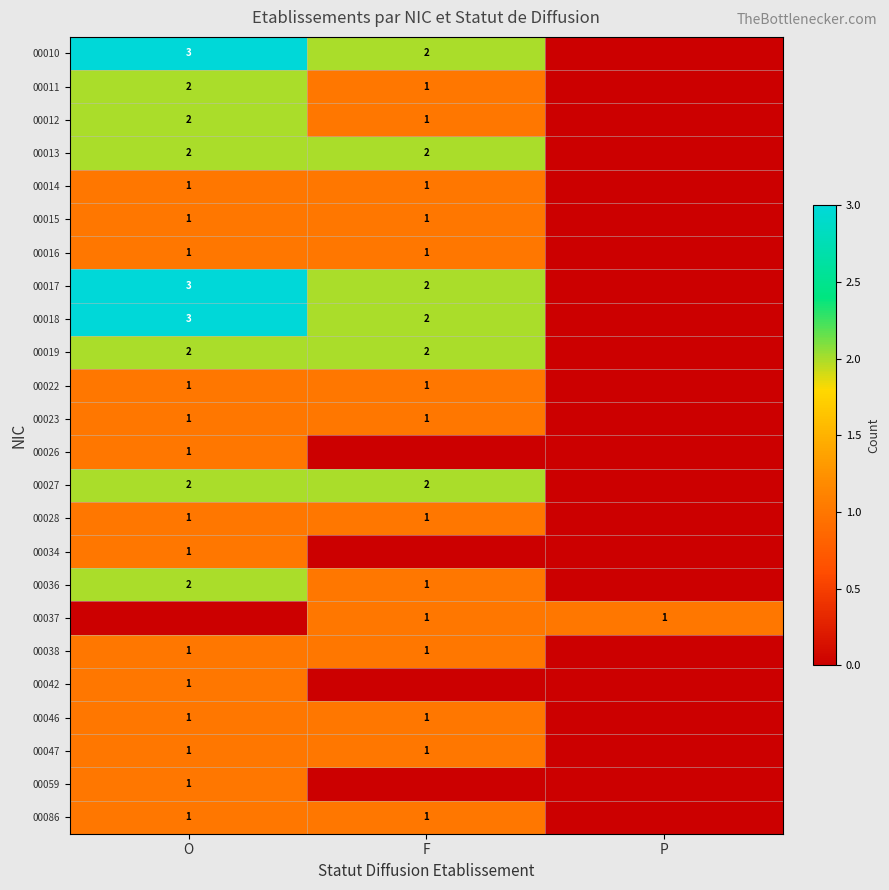

What is the sum of the 00017 values at O and F?

5